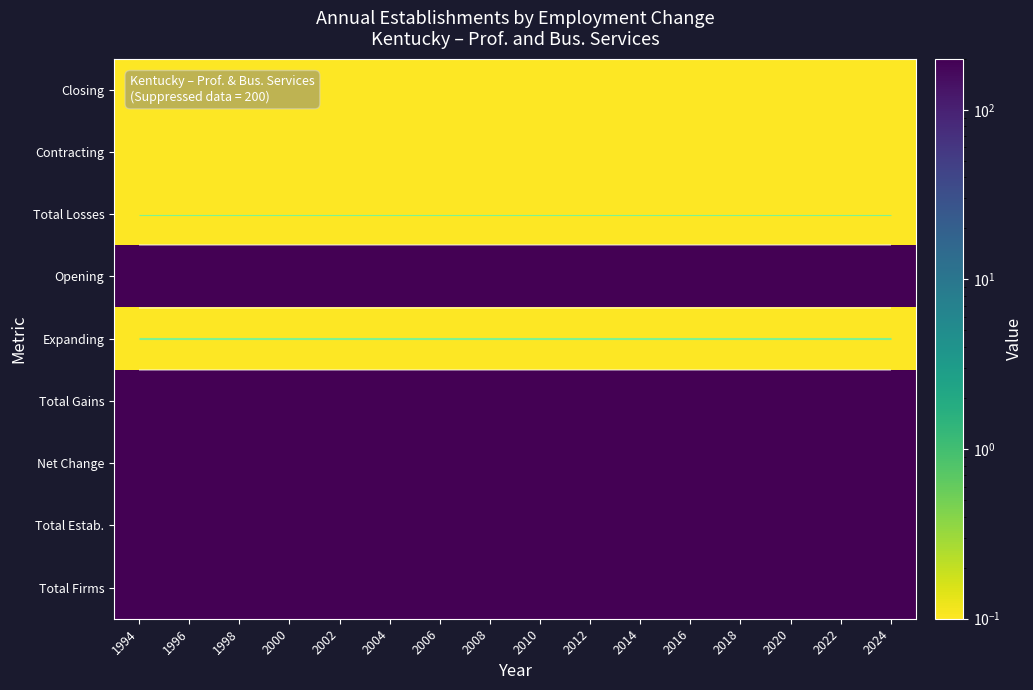

Is the value of Total Losses at 2020 greater than the value of Total Estab. at 2016?

No